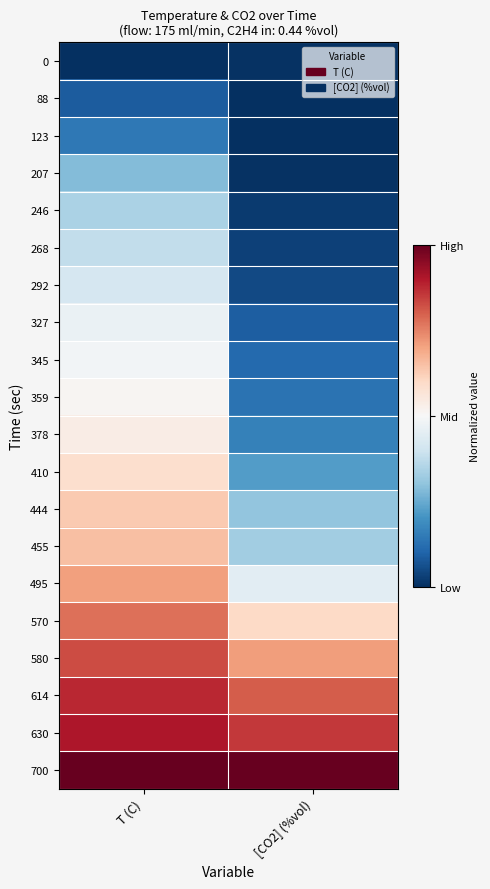

How many distinct data groups are displayed?

20